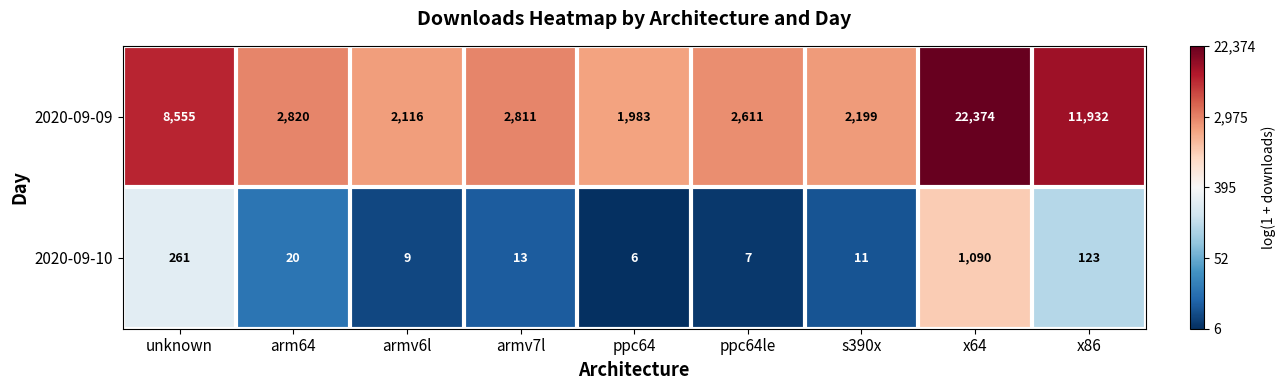

What is the total value across all series at arm64?

2840